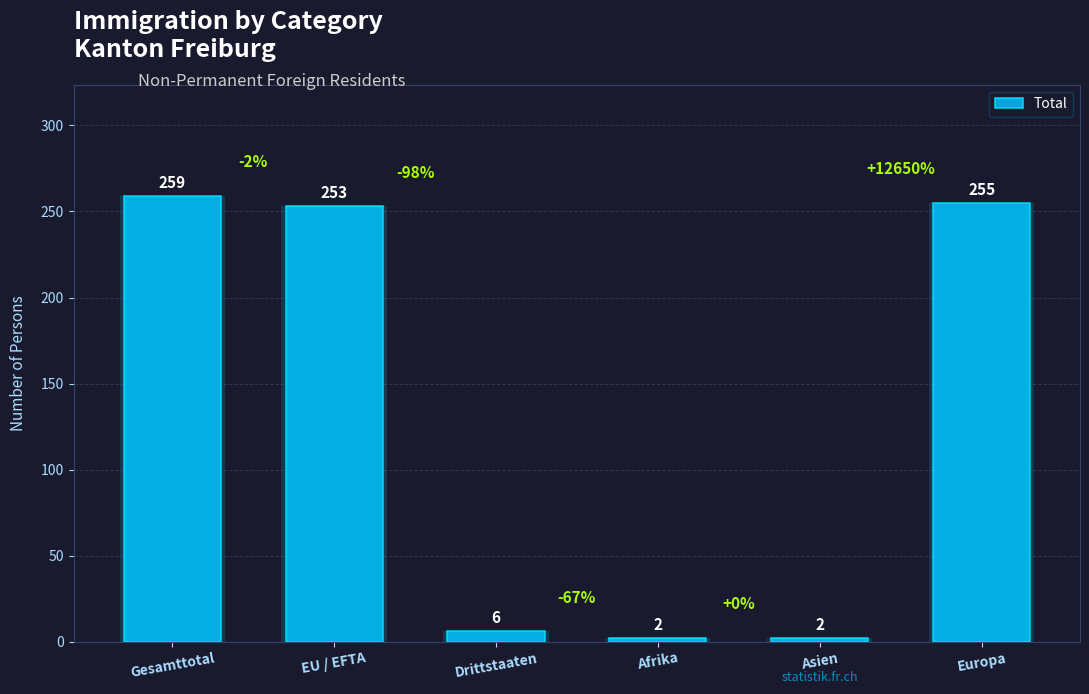

How many data points are less than 253?

3